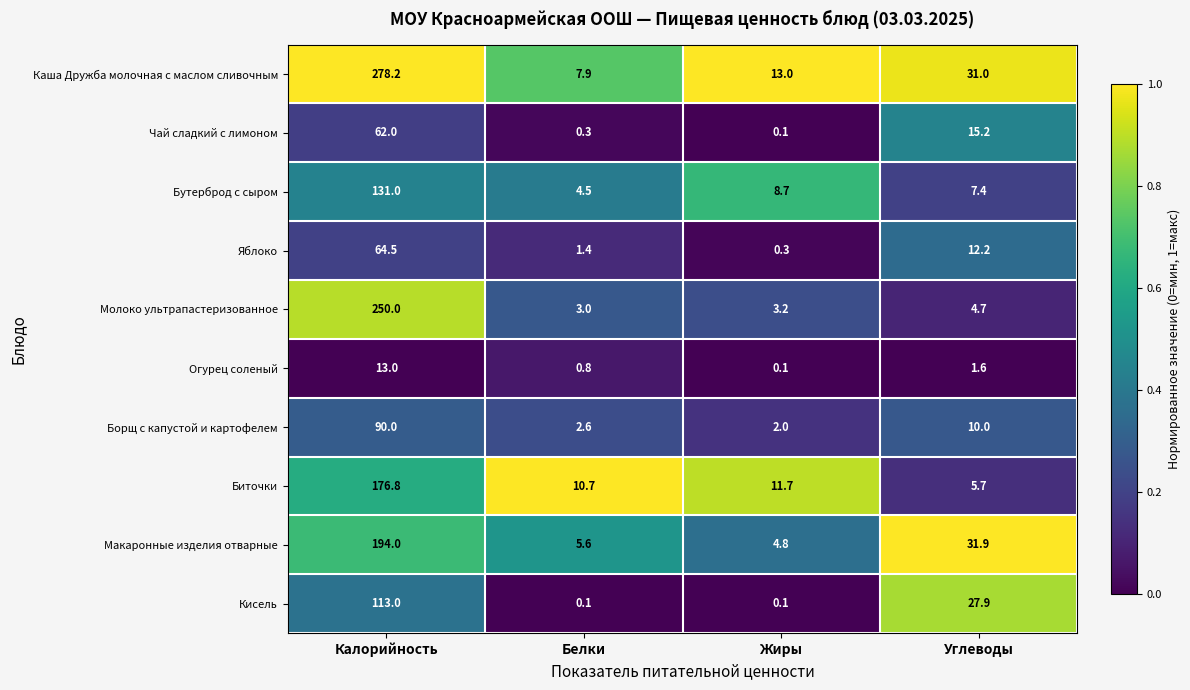

The Биточки series shows 6.7 at Жиры. True or false?

False